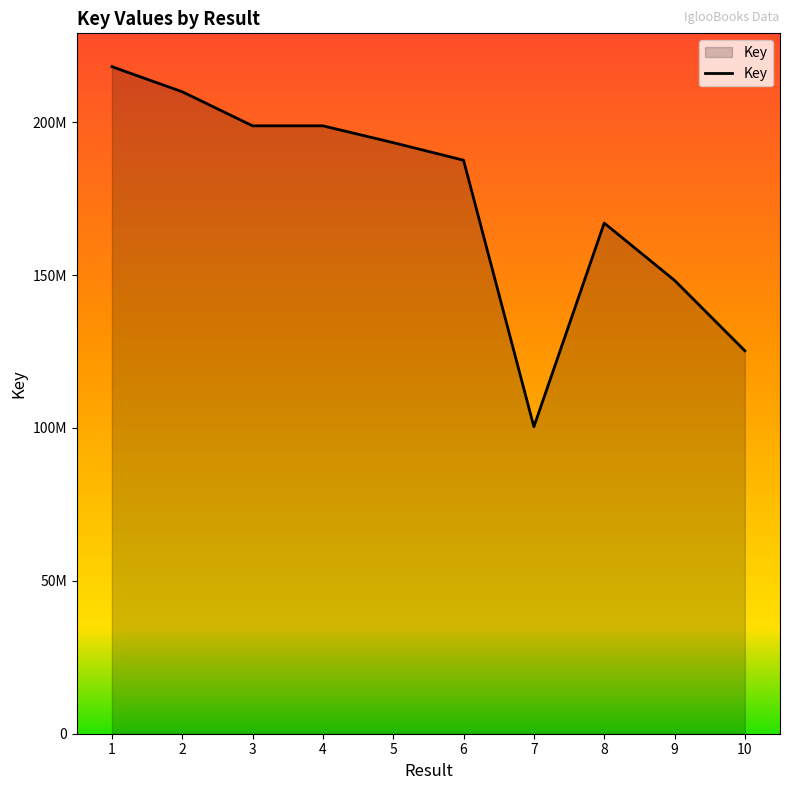

List the labels in order of value, largest first.

1, 2, 3, 4, 5, 6, 8, 9, 10, 7